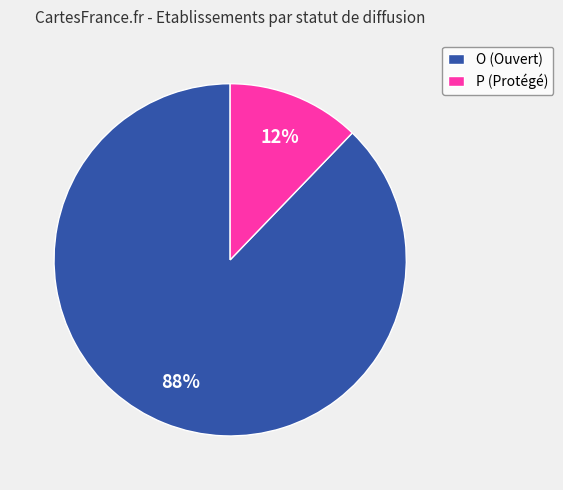

To the nearest percent, what is the difference between the O and P slice percentages?

76%